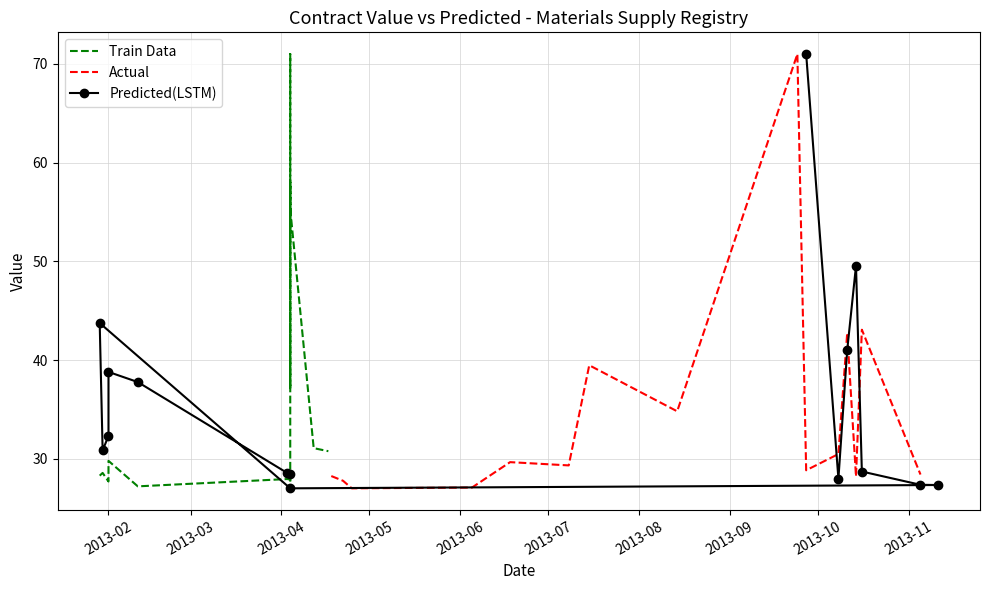

How many lines are shown in the chart?

3